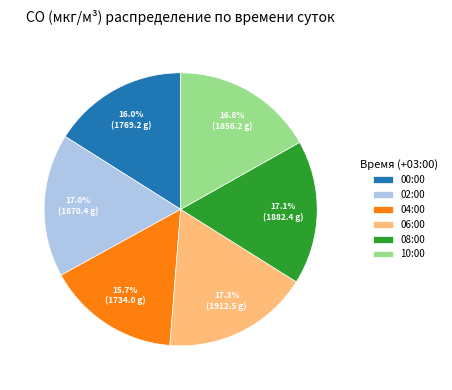

How many slices are in this pie chart?

6